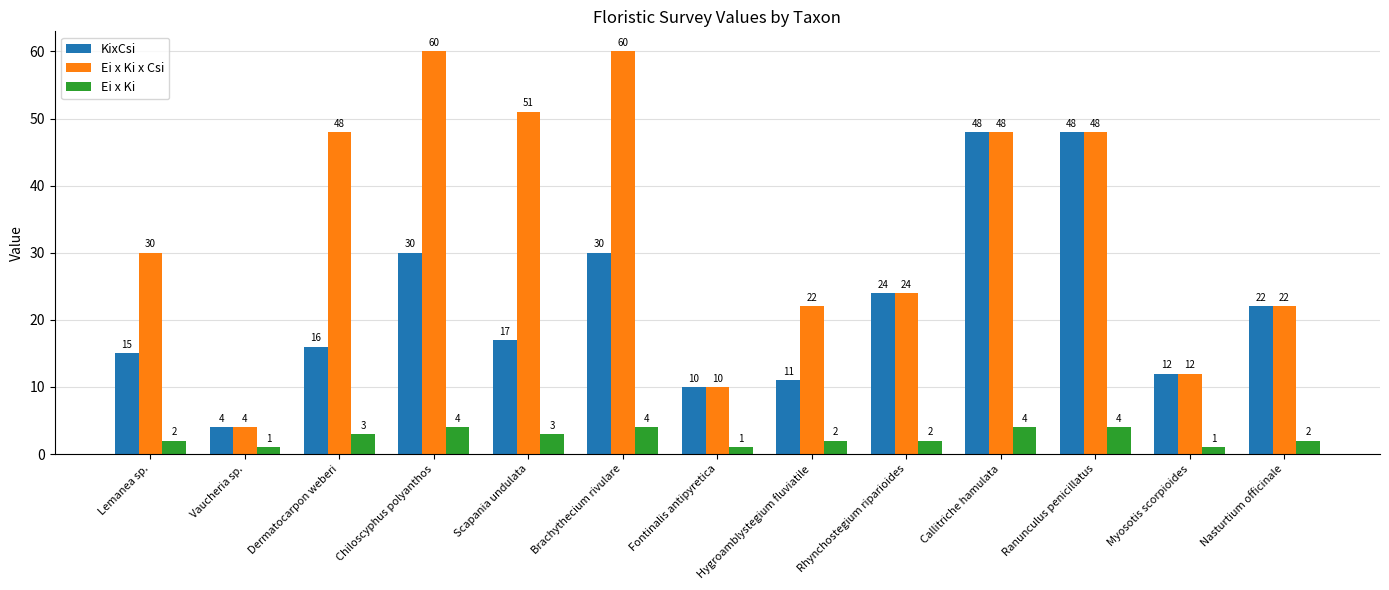

What value does the KixCsi series have at Nasturtium officinale, to the nearest 10?

20